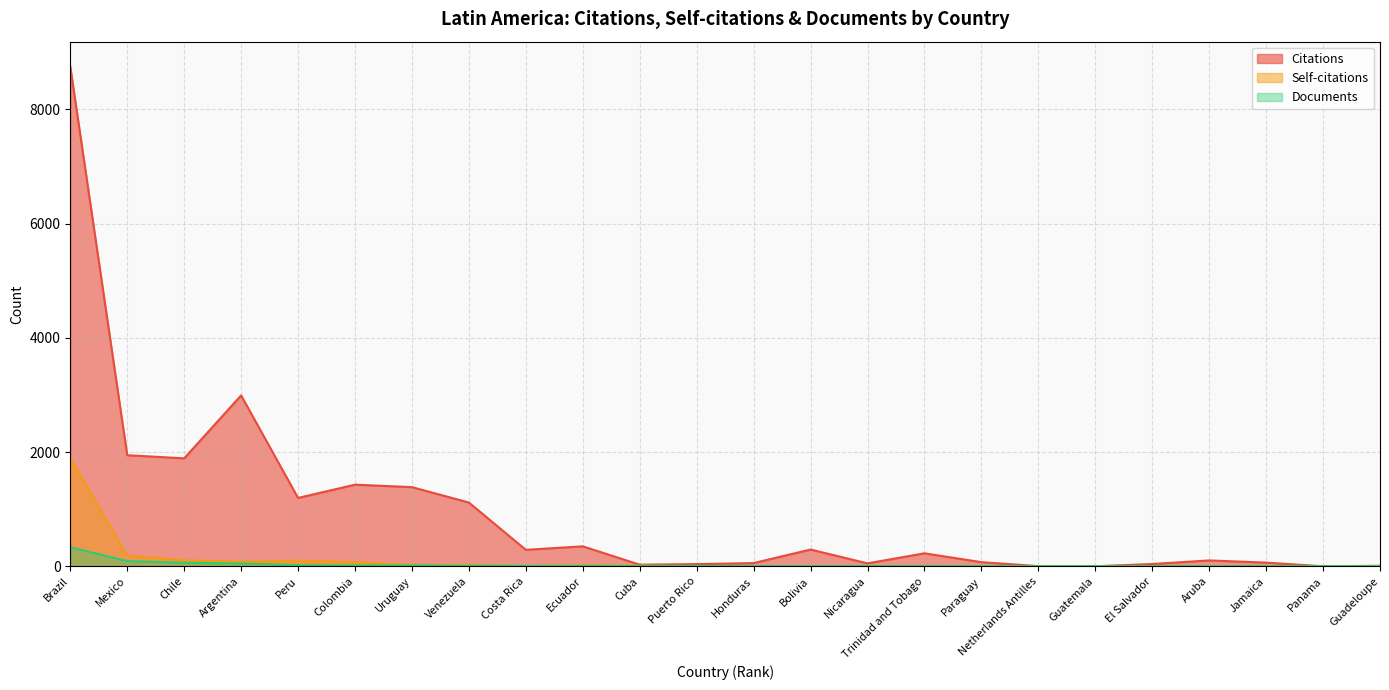

Rank the categories by Self-citations value from highest to lowest.

Brazil, Mexico, Chile, Peru, Argentina, Colombia, Uruguay, Venezuela, Ecuador, Cuba, Trinidad and Tobago, Costa Rica, Puerto Rico, Honduras, Bolivia, Nicaragua, Paraguay, Guadeloupe, Netherlands Antilles, El Salvador, Jamaica, Guatemala, Aruba, Panama